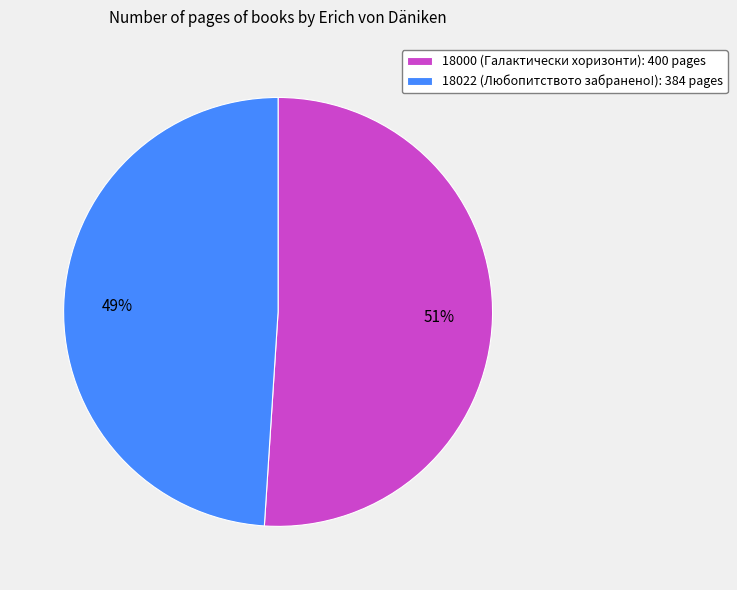

Approximately how many times larger is the value at 18000 (Галактически хоризонти) compared to 18022 (Любопитството забранено!)?

1.0